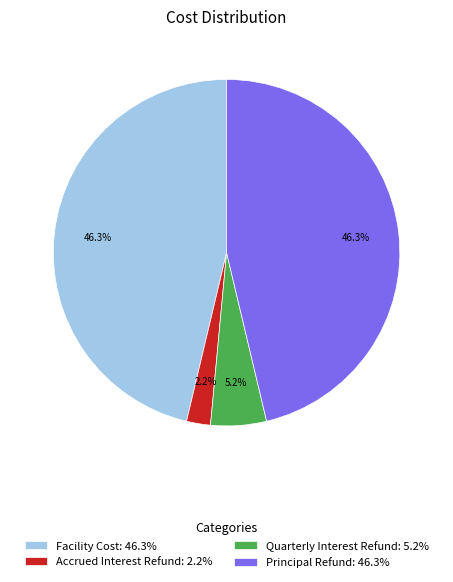

Is there a majority slice in this chart?

No